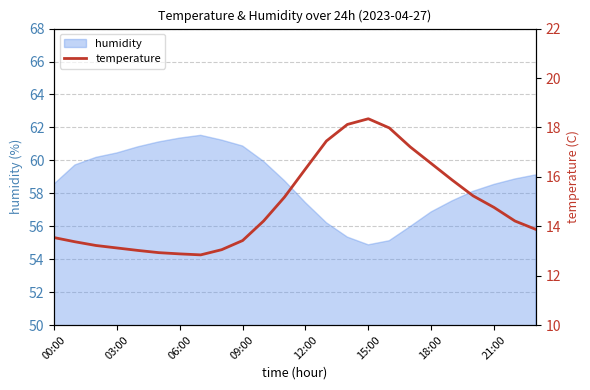

What is the label of the 8th point from the right?

16